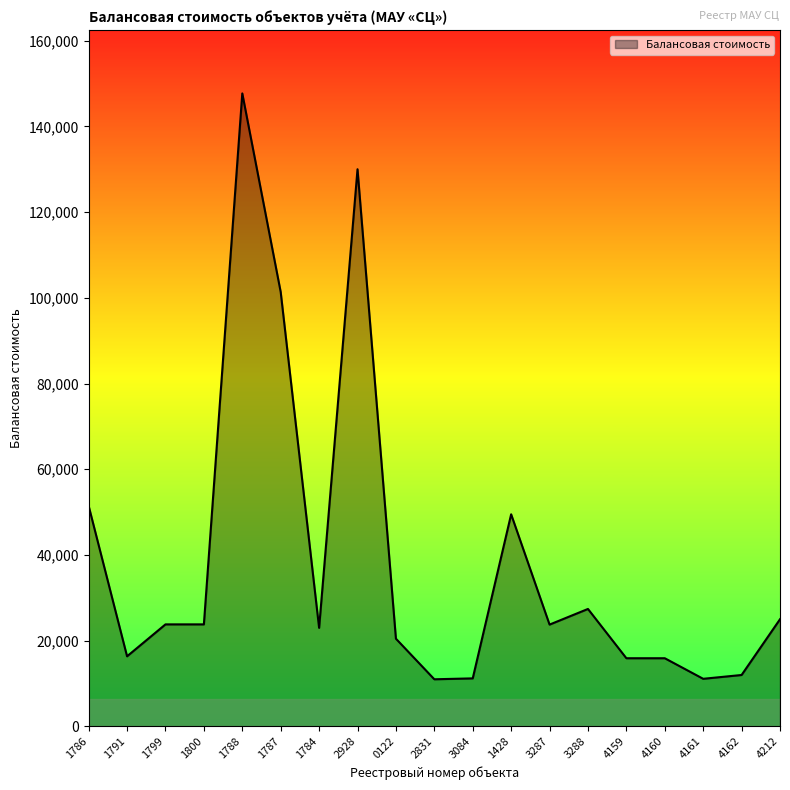

What is the average value?

38978.4